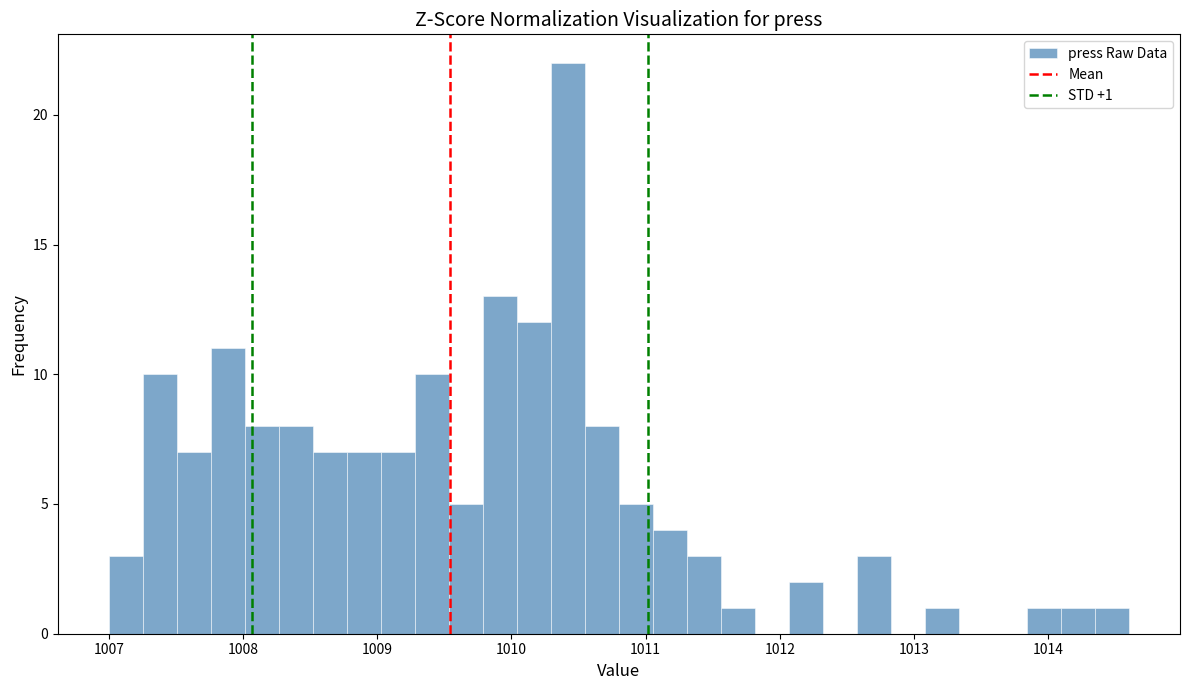

Read against the x-axis, roughly where is the centre of the tallest bar?

1010.4